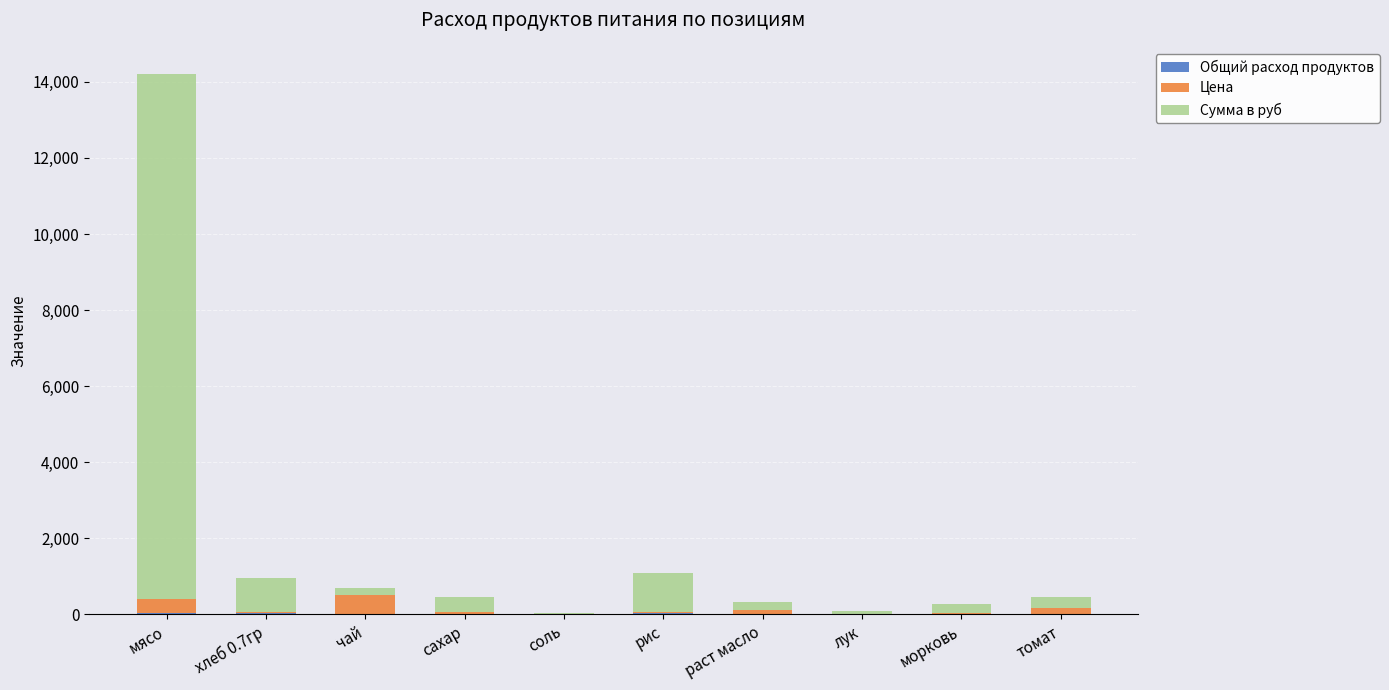

At which category is the sum across all series the highest?

мясо